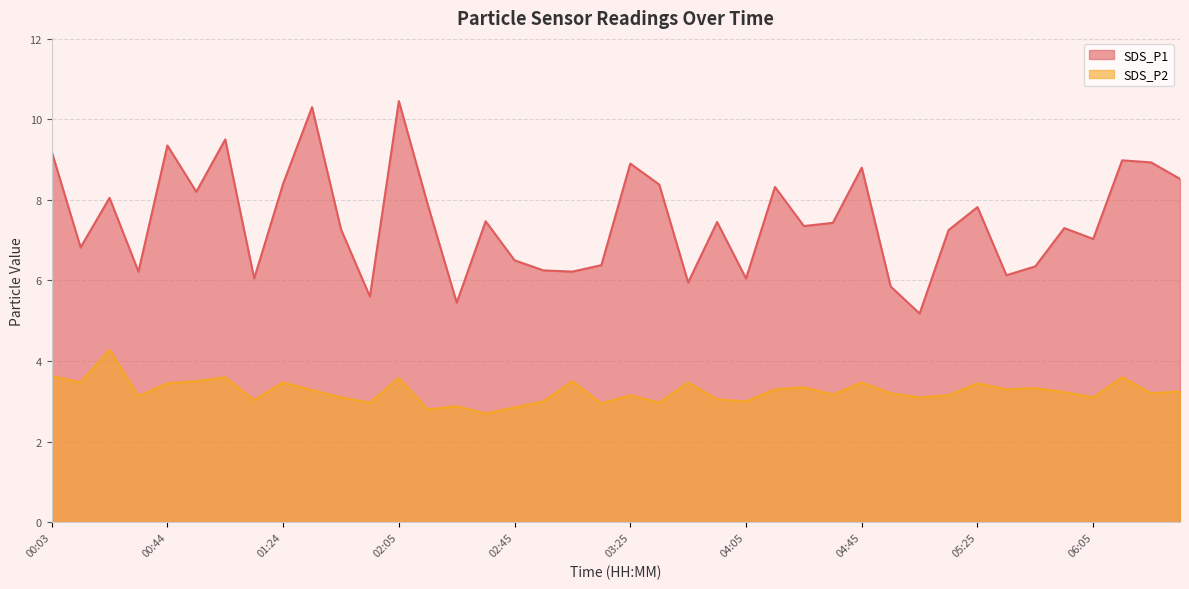

What is the value of the SDS_P1 point at the 24th from the left?

7.5